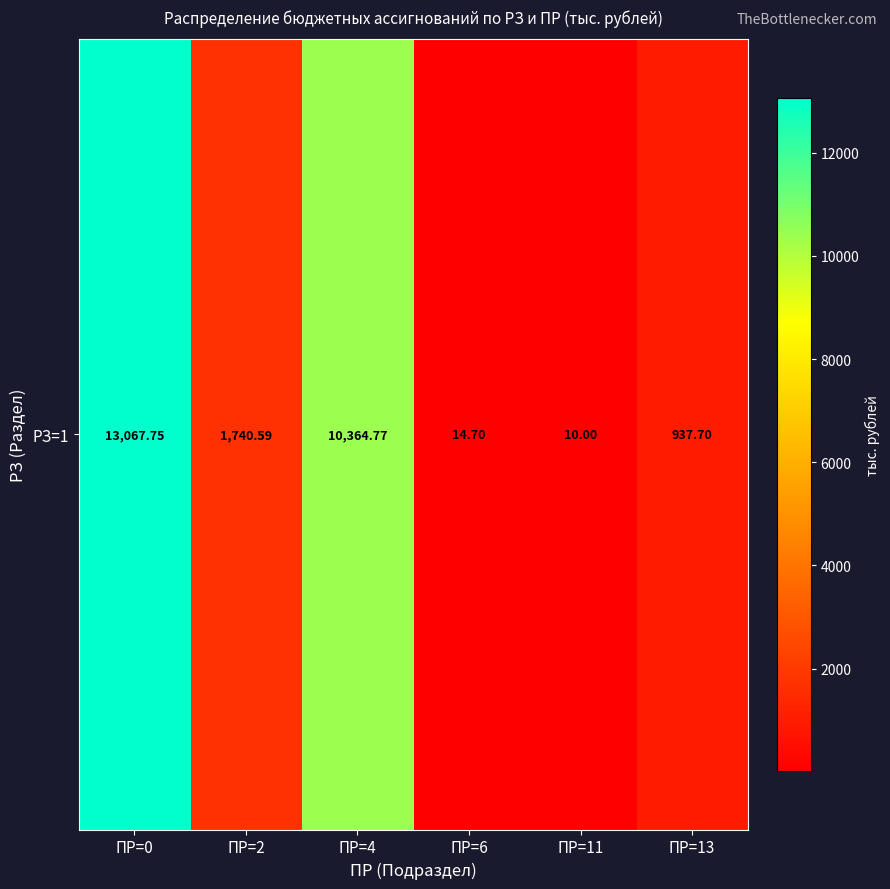

Reading left to right, list all the values displayed in this chart.

ПР=0=13067.8	ПР=2=1740.6	ПР=4=10364.8	ПР=6=14.7	ПР=11=10.0	ПР=13=937.7